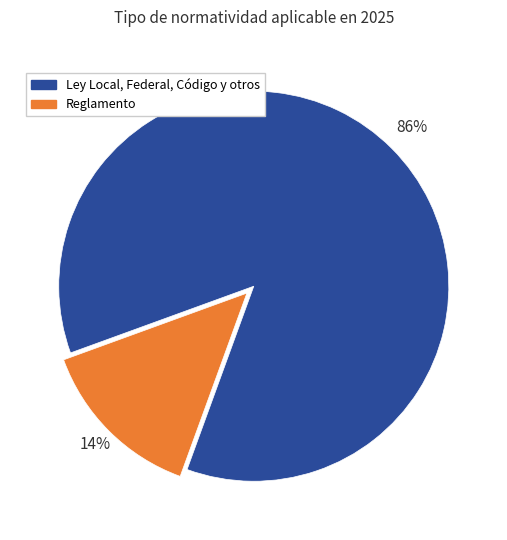

How many segments does this pie chart have?

2